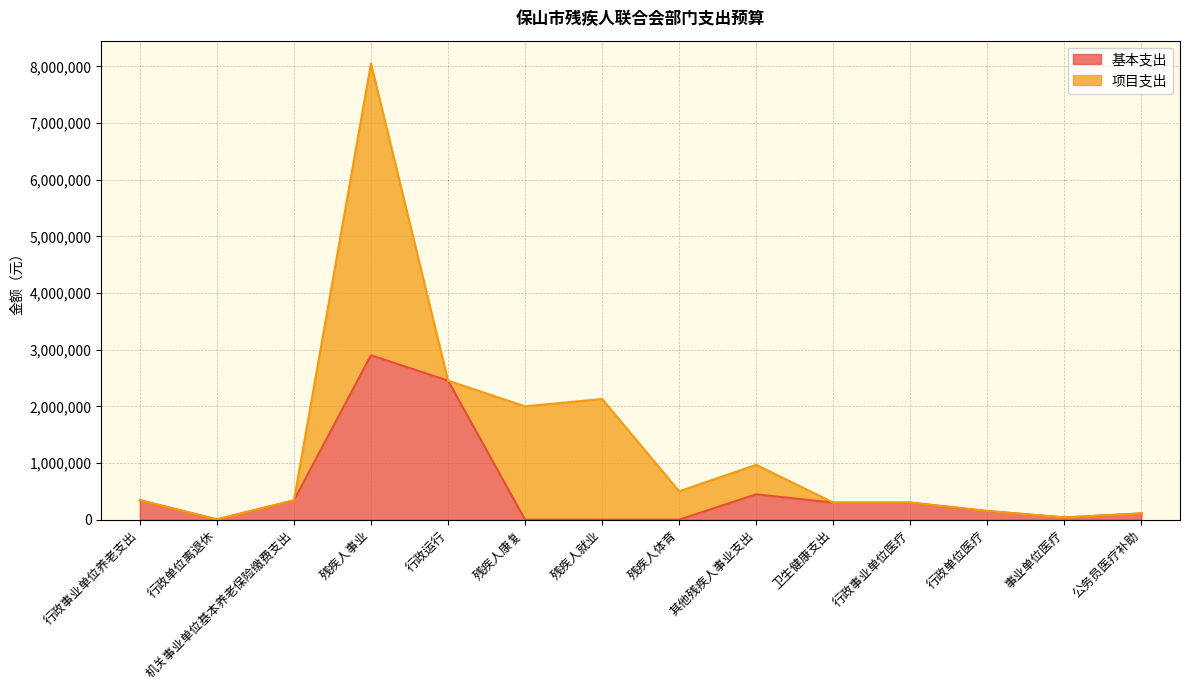

What is the change in value from 残疾人康复 to 行政事业单位医疗?

+301000